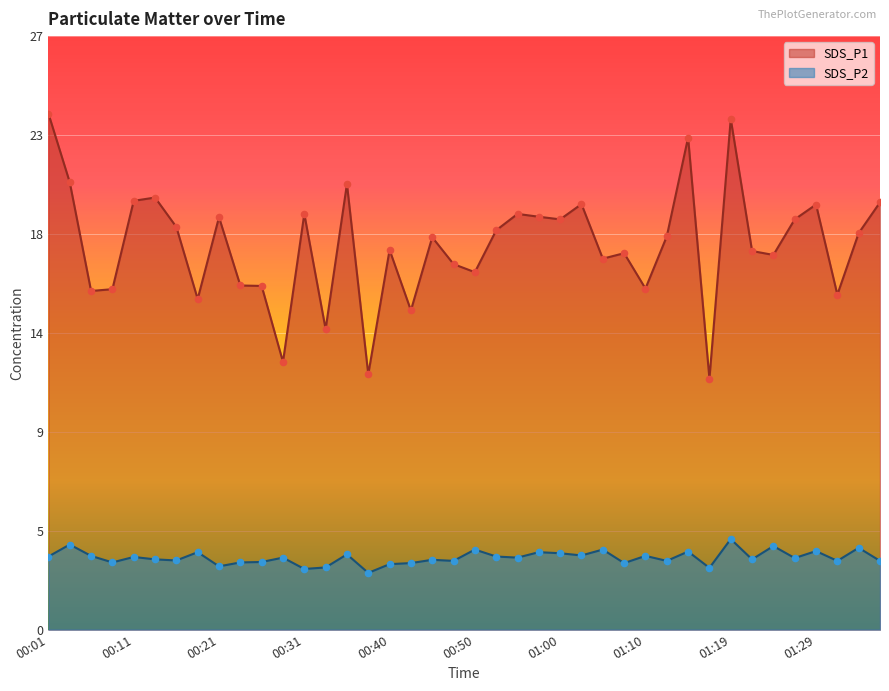

Is the value of SDS_P1 at 01:10 greater than the value of SDS_P2 at 00:55?

Yes